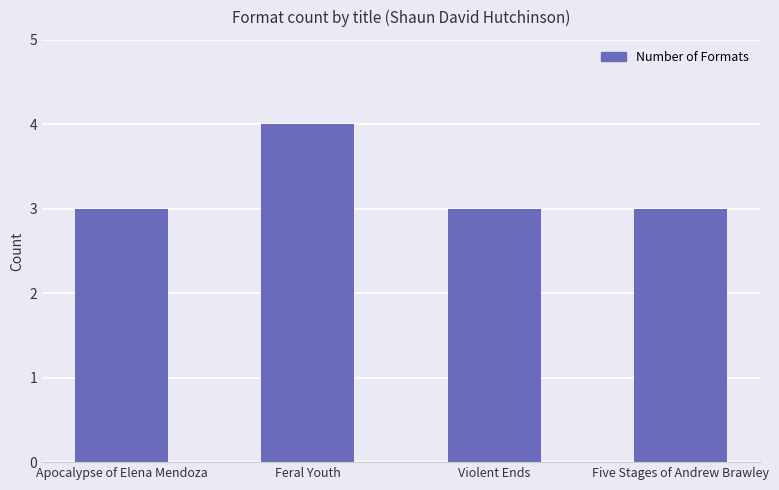

How many distinct data groups are displayed?

1